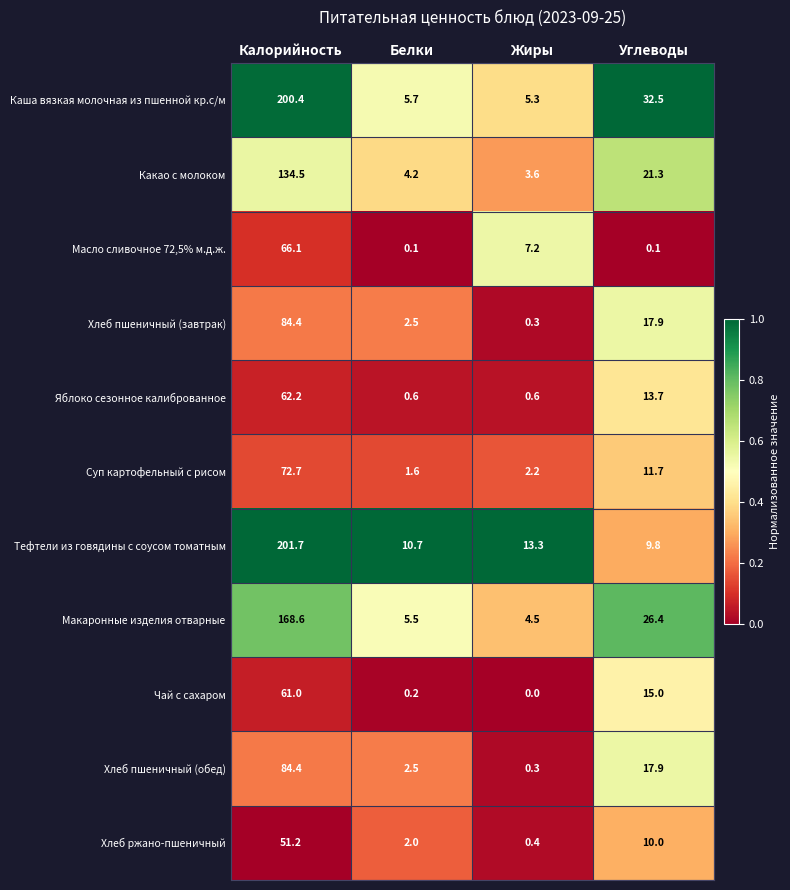

List the labels in order of Хлеб пшеничный (обед) value, smallest first.

Жиры, Белки, Углеводы, Калорийность